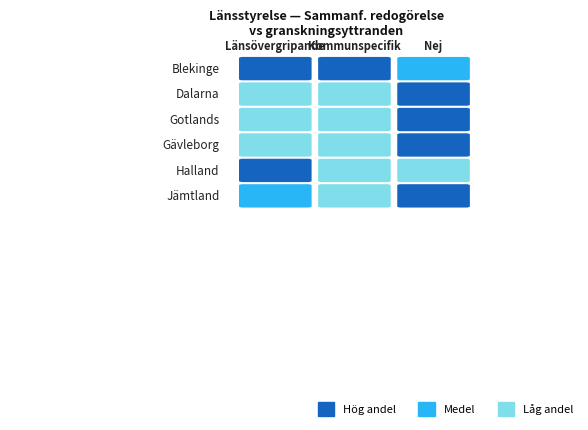

Reading left to right, list all the values displayed in this chart.

ja, länsövergripande: 0=2	1=0	2=0	3=0	4=6	5=3
ja, kommunspecifik: 0=2	1=3	2=0	3=2	4=0	5=0
nej: 0=1	1=12	2=1	3=8	4=0	5=5